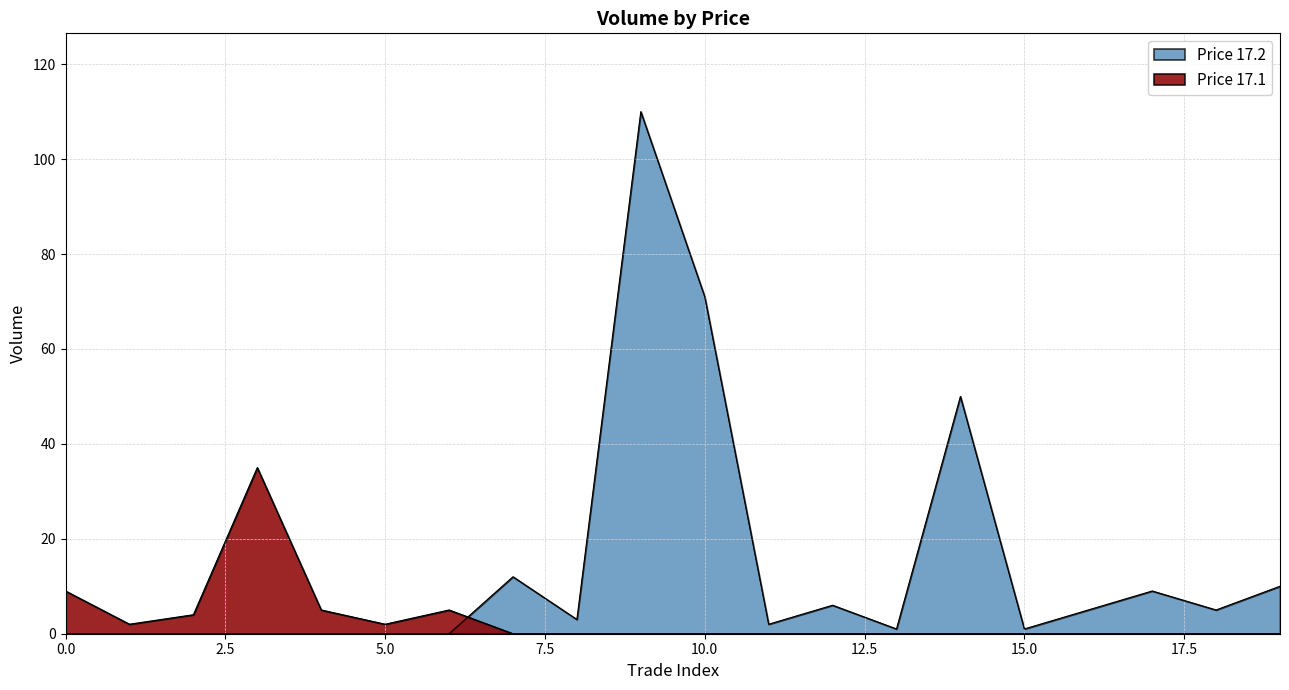

Does the chart have visible grid lines?

Yes